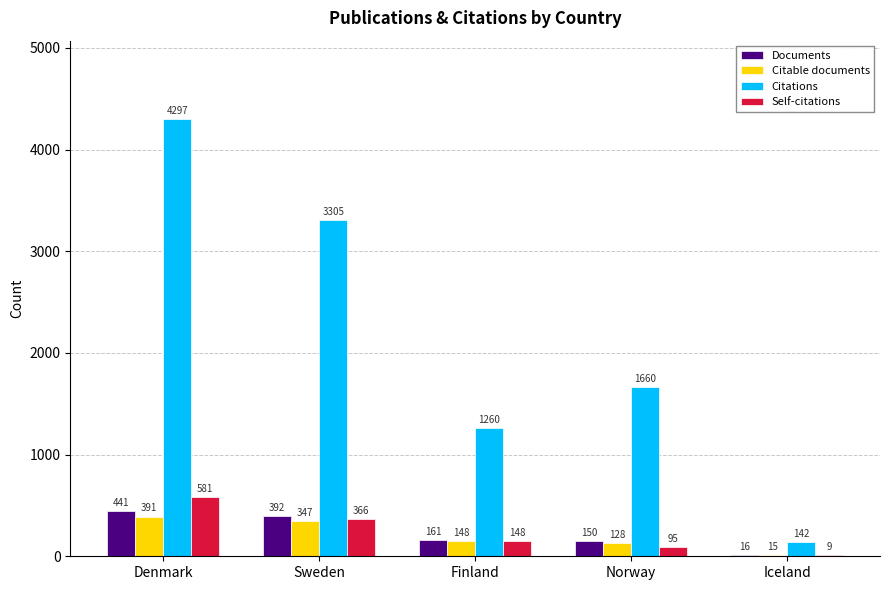

Which label corresponds to the largest value in the chart?

Denmark